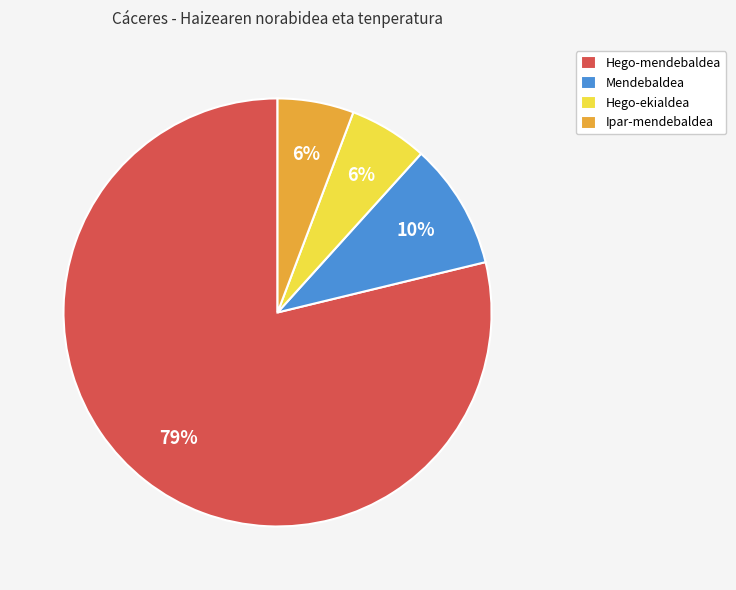

What is the largest slice in the pie chart?

Hego-mendebaldea